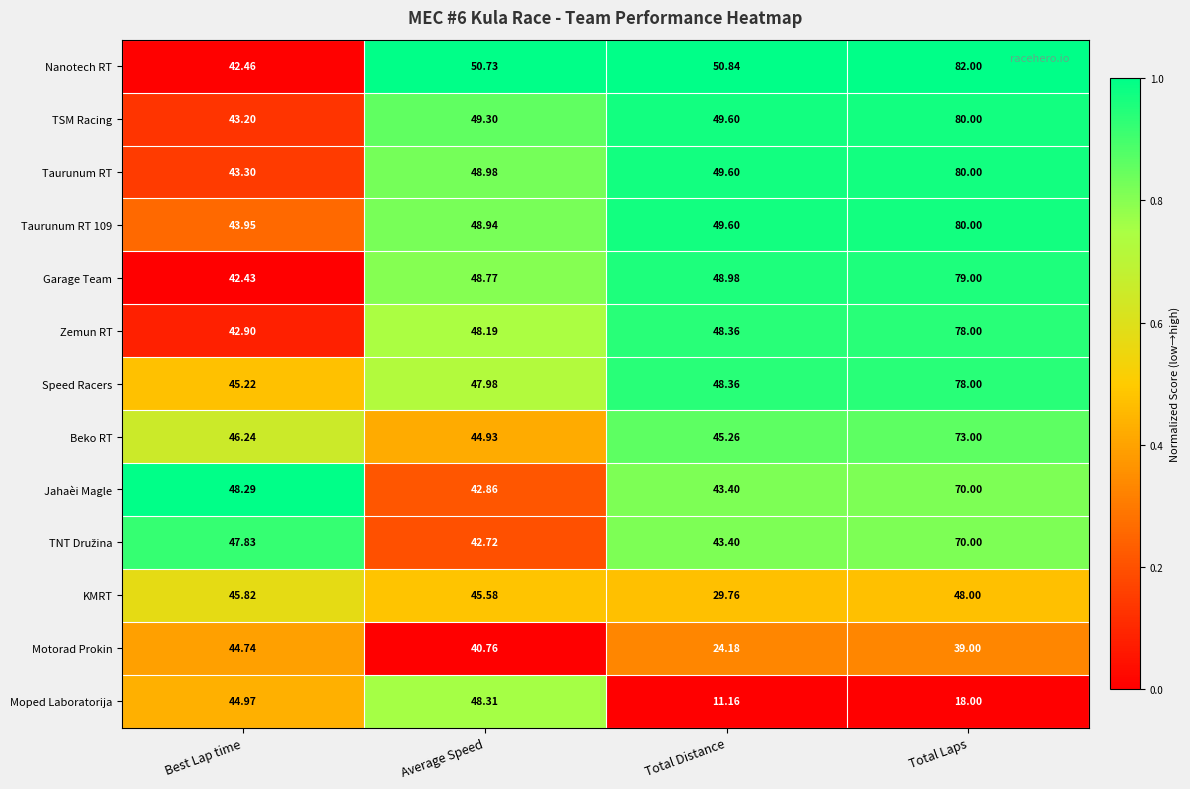

At which label does Taurunum RT first exceed 49?

Total Distance